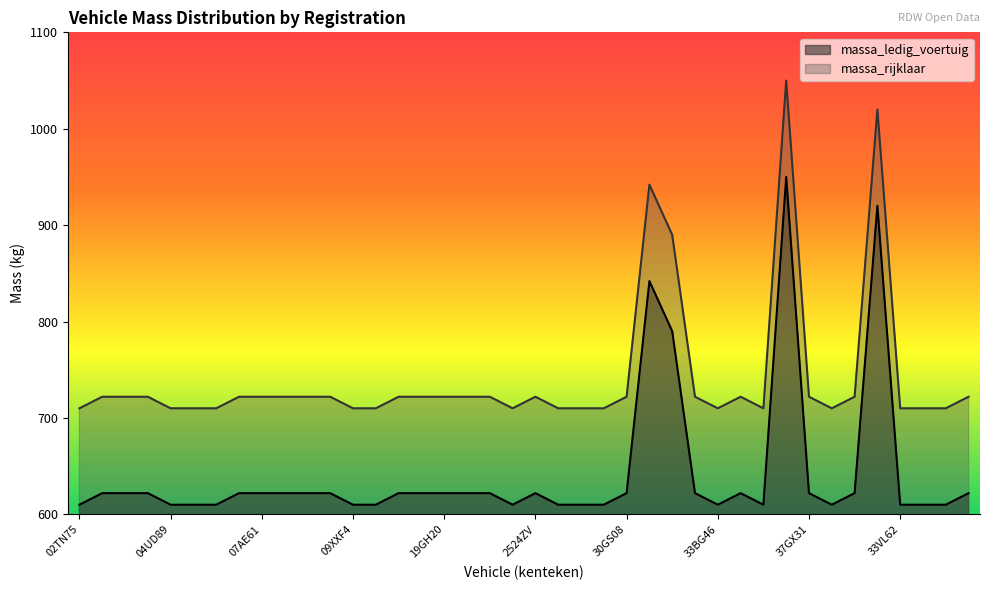

Reading left to right, what are all the values shown in this chart?

massa_ledig_voertuig: 610	622	622	622	610	610	610	622	622	622	622	622	610	610	622	622	622	622	622	610	622	610	610	610	622	842	790	622	610	622	610	950	622	610	622	920	610	610	610	622
massa_rijklaar: 710	722	722	722	710	710	710	722	722	722	722	722	710	710	722	722	722	722	722	710	722	710	710	710	722	942	890	722	710	722	710	1050	722	710	722	1020	710	710	710	722